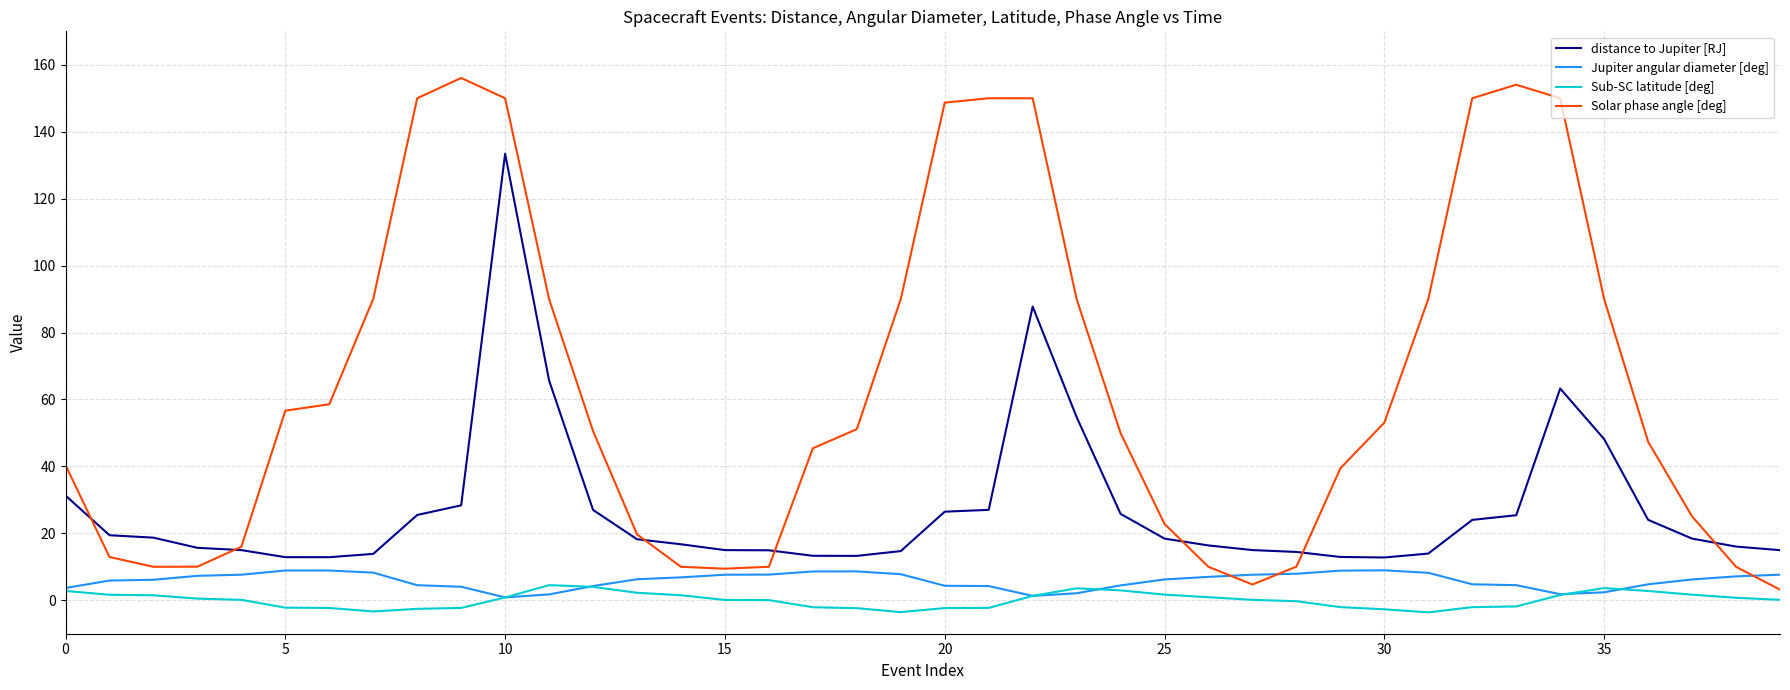

Which series has the widest spread of values?

Solar phase angle [deg]